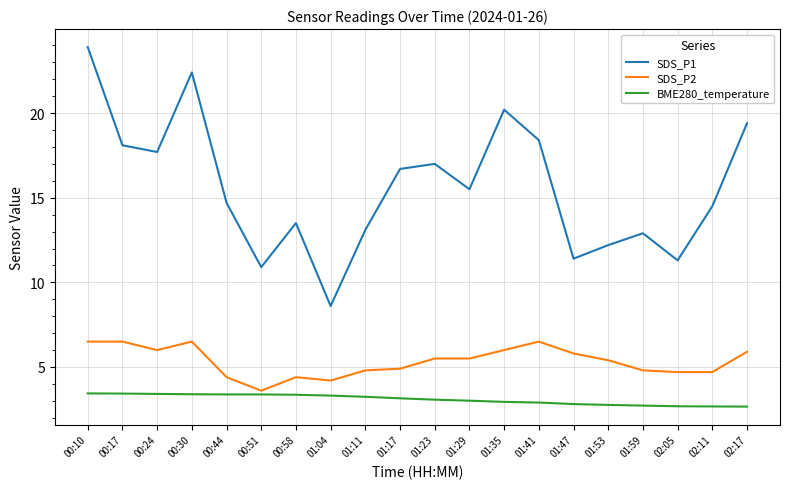

What position from the right is 01:41?

7